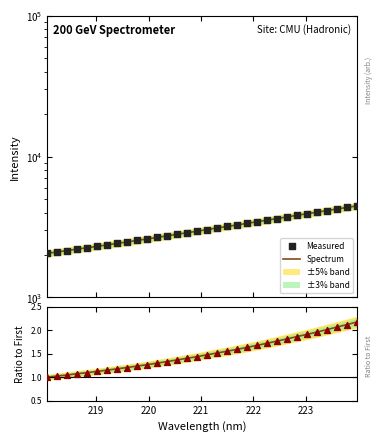

Which series has the widest spread of Y values?

Spectrum